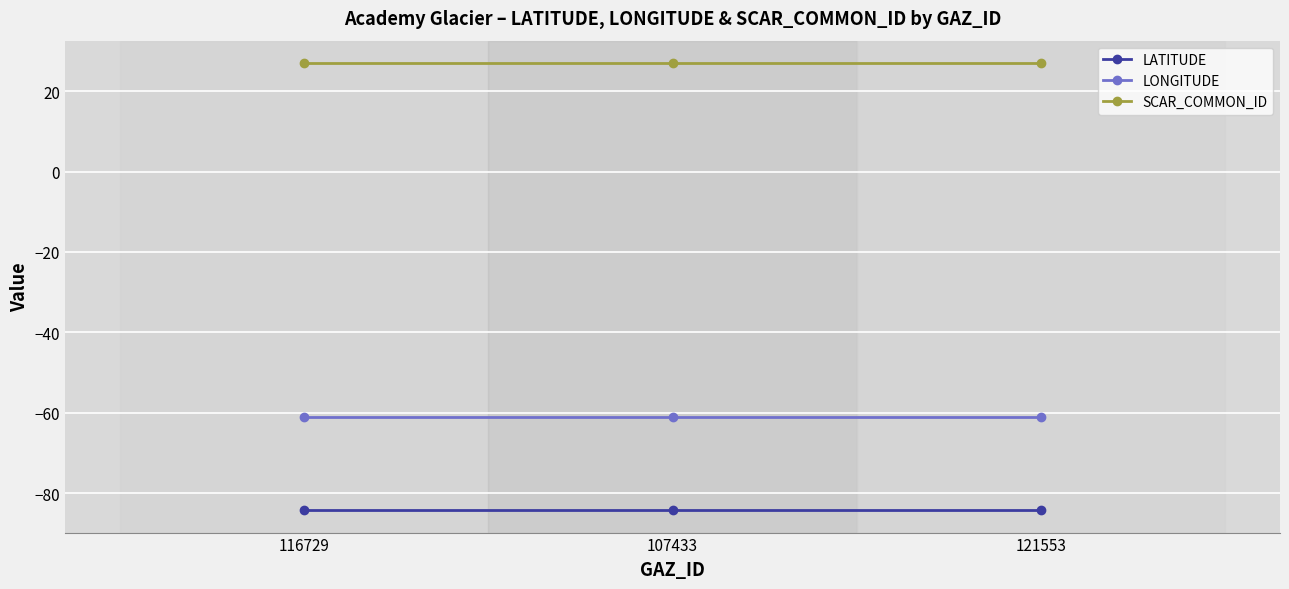

Reading left to right, what are all the values shown in this chart?

LATITUDE: 116729=-84.2	107433=-84.2	121553=-84.2
LONGITUDE: 116729=-61.0	107433=-61.0	121553=-61.0
SCAR_COMMON_ID: 116729=27.0	107433=27.0	121553=27.0